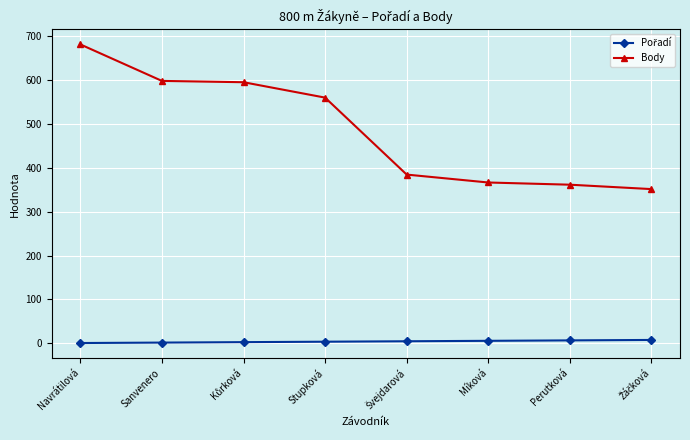

What is the difference between the second highest and minimum values in the Body series?

246